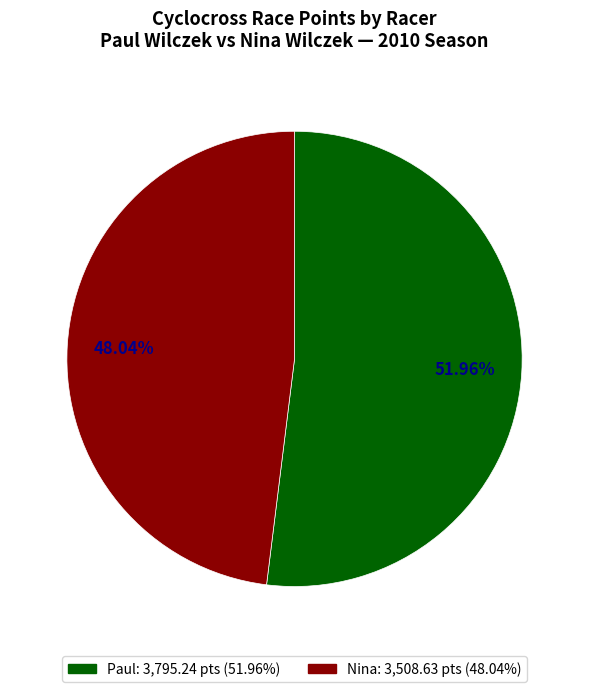

Rank the categories by value from highest to lowest.

Paul, Nina